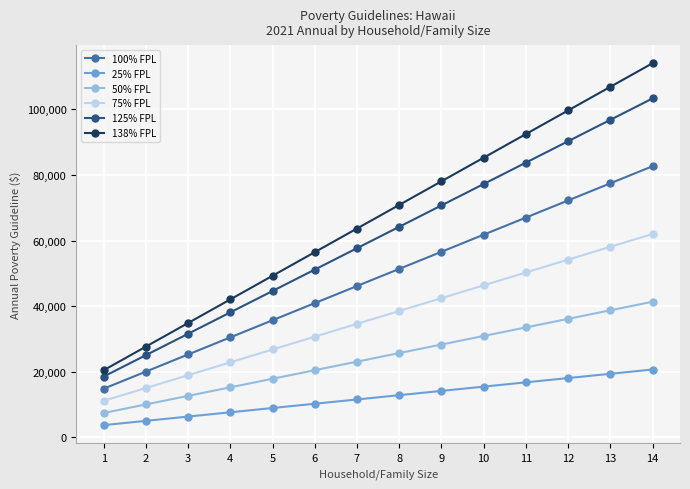

What is the maximum value for 75% FPL?

62010.0